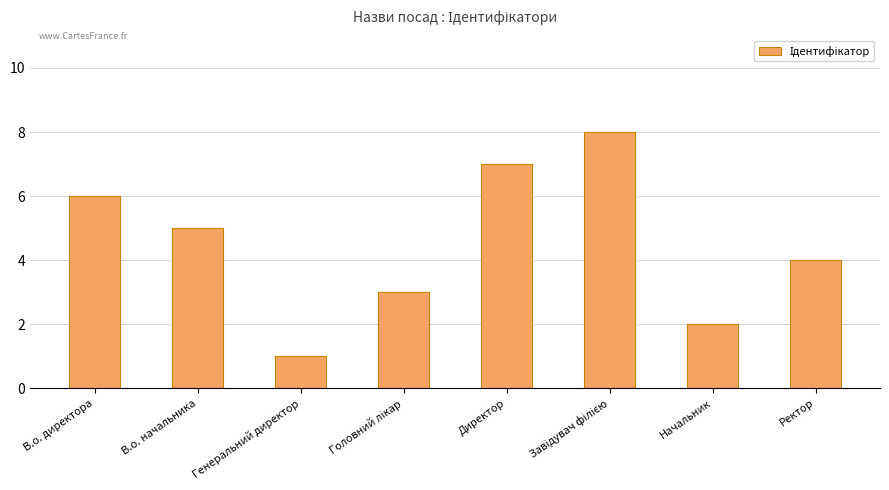

Does the chart contain any negative values?

No